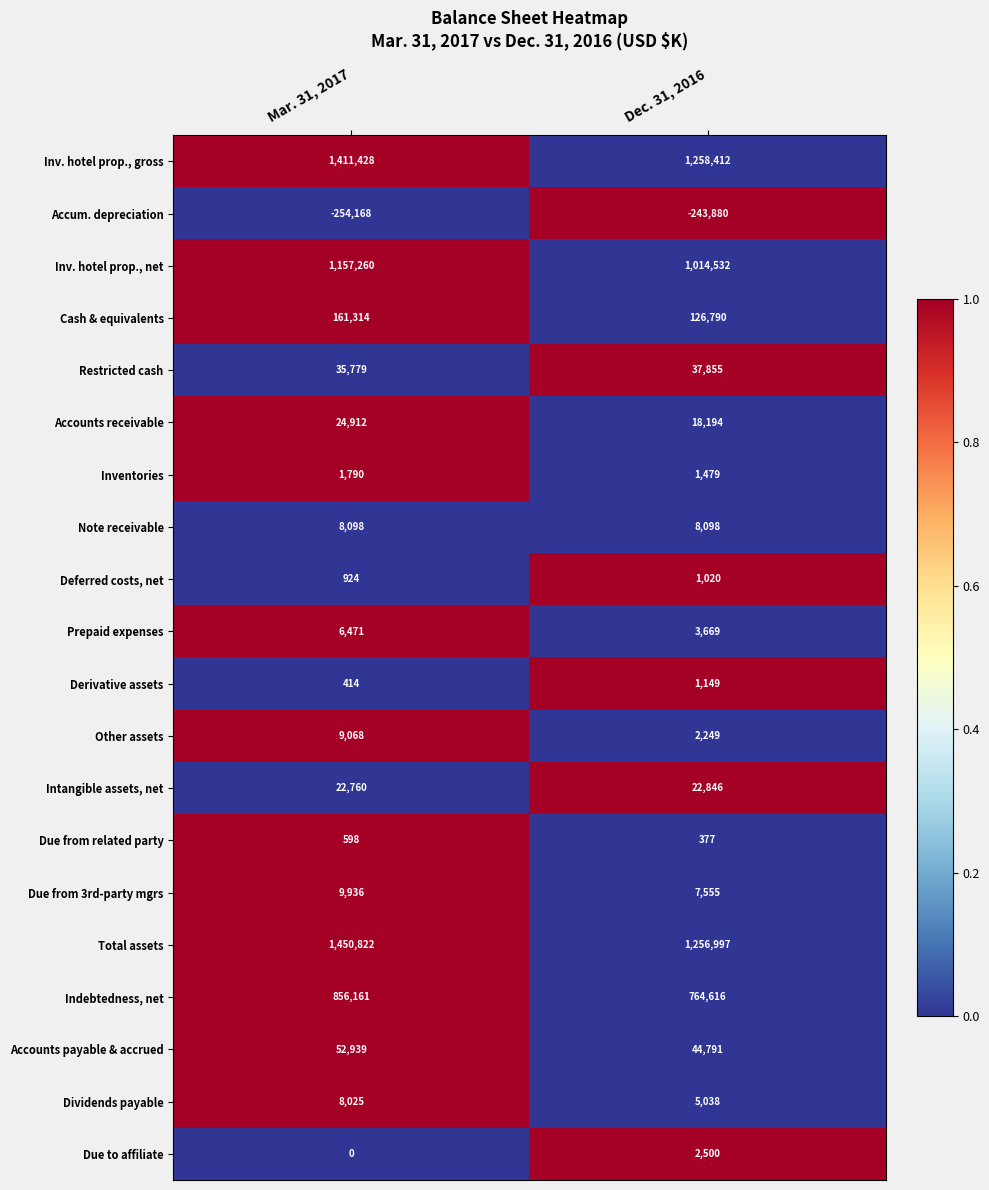

The Dividends payable series shows 1672 at Dec. 31, 2016. True or false?

False